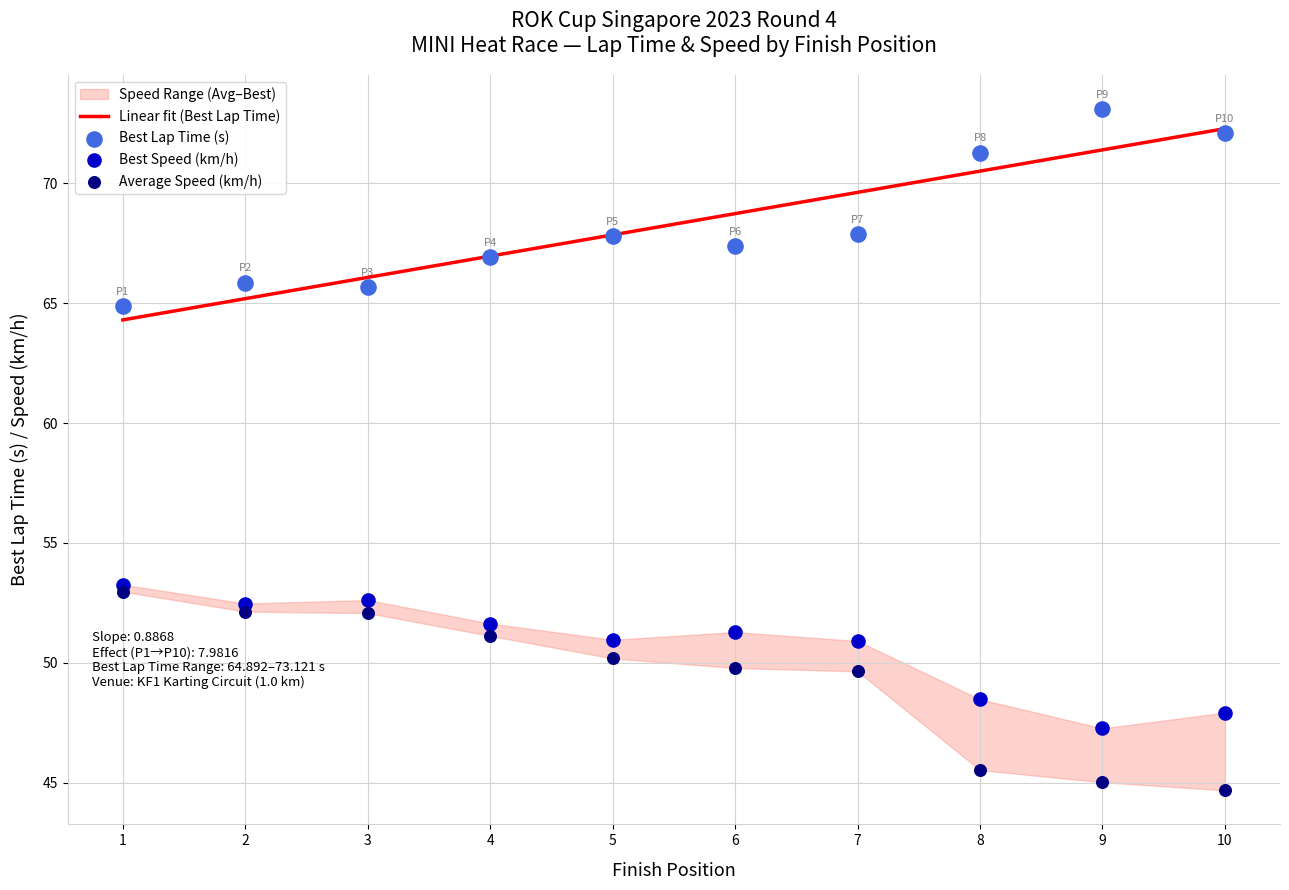

Which series has the largest total across all categories?

Best Lap time